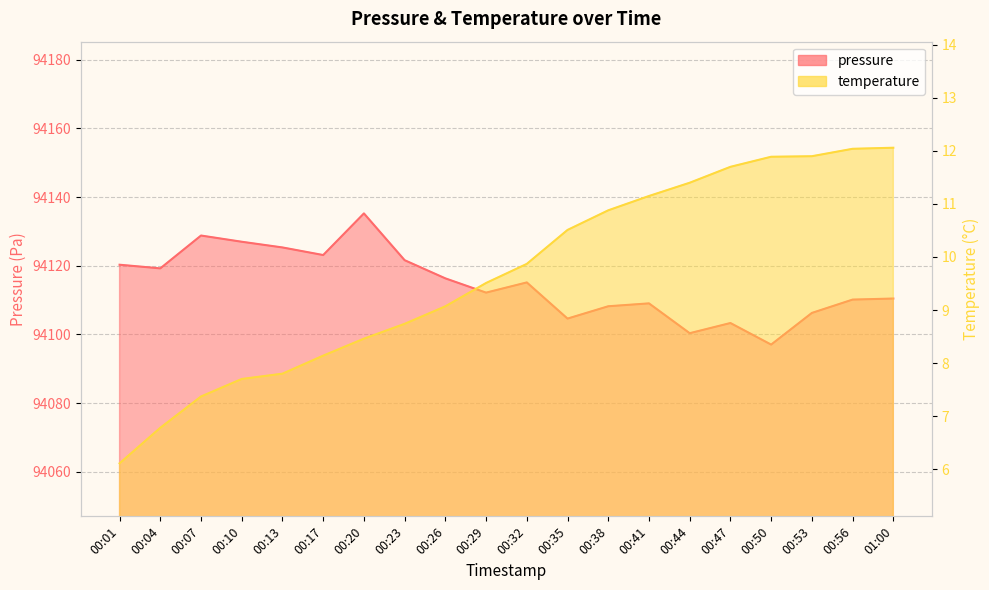

Which series changed the most between 00:07 and 00:13?

pressure